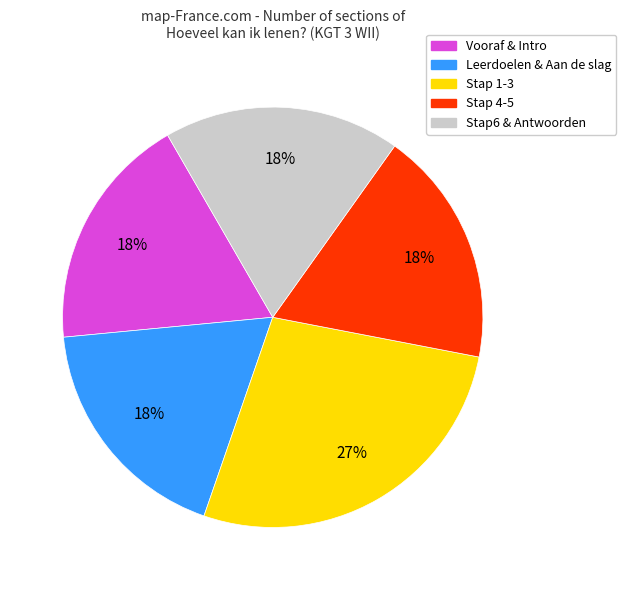

Is there a majority slice in this chart?

No